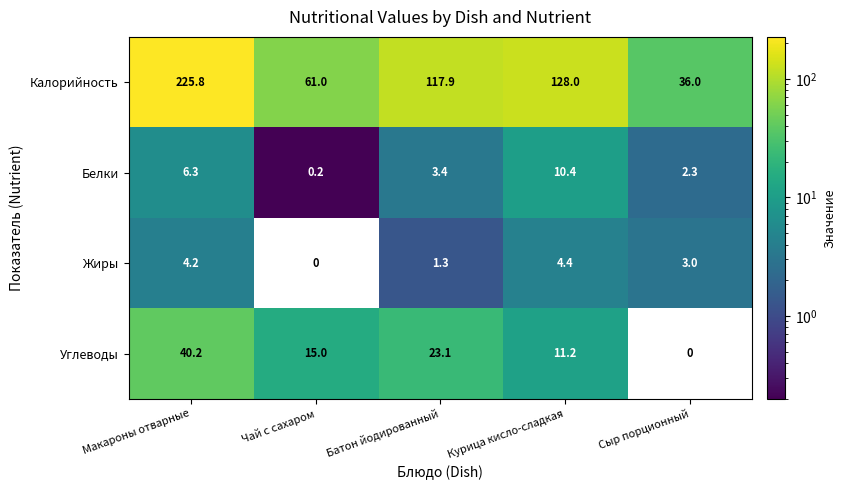

True or false: Жиры has a value of -1.7 at Чай с сахаром.

False